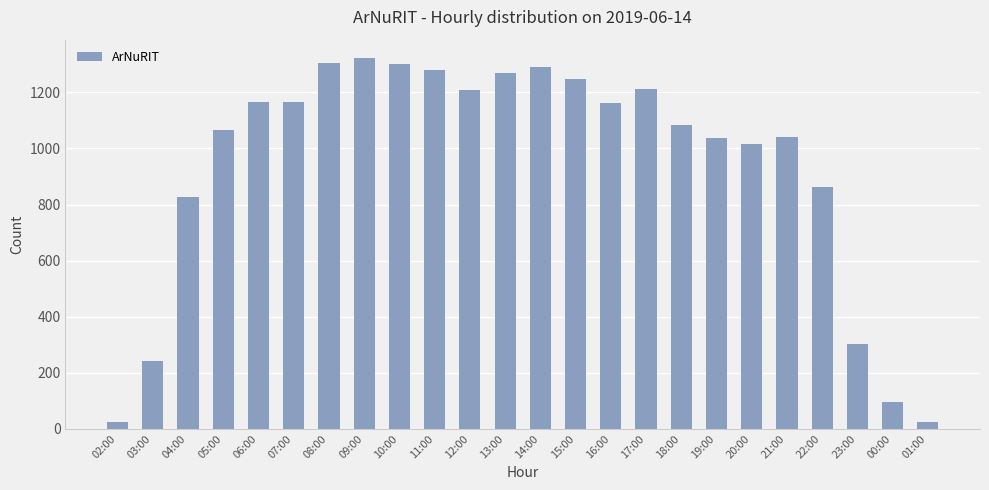

What is the change in value from 02:00 to 12:00?

+1185